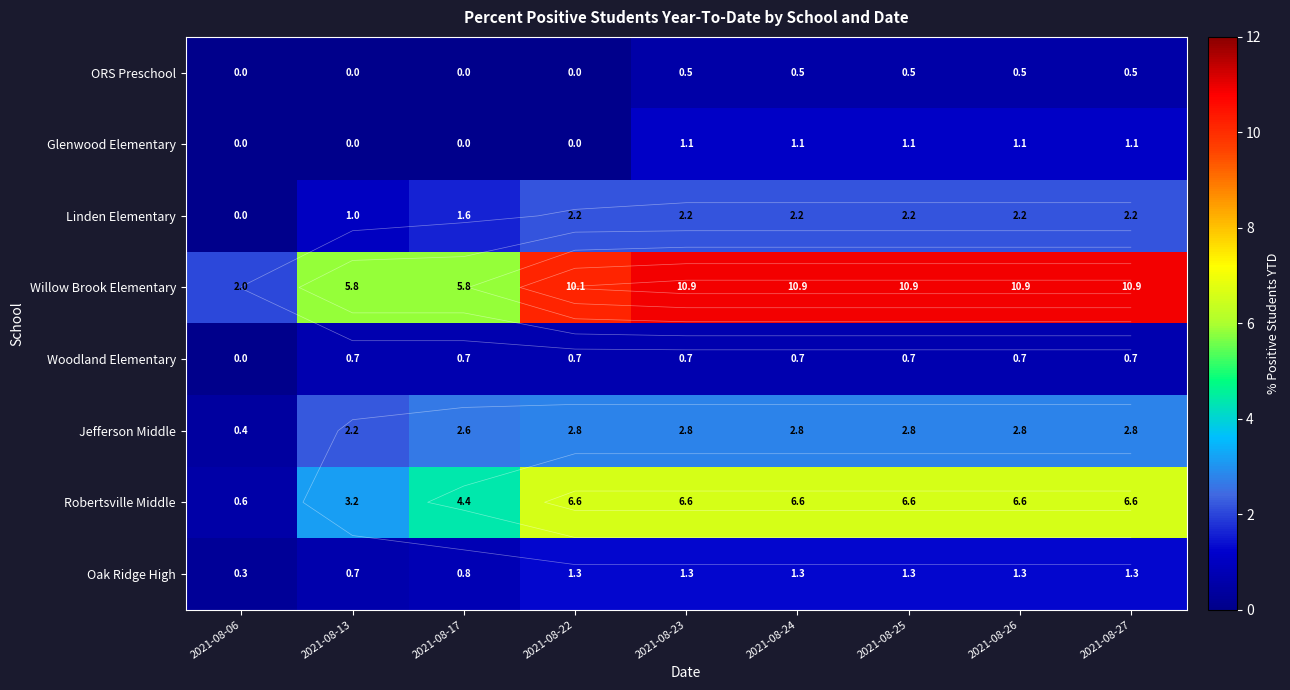

Where is ORS Preschool nearest to the value 0?

2021-08-06